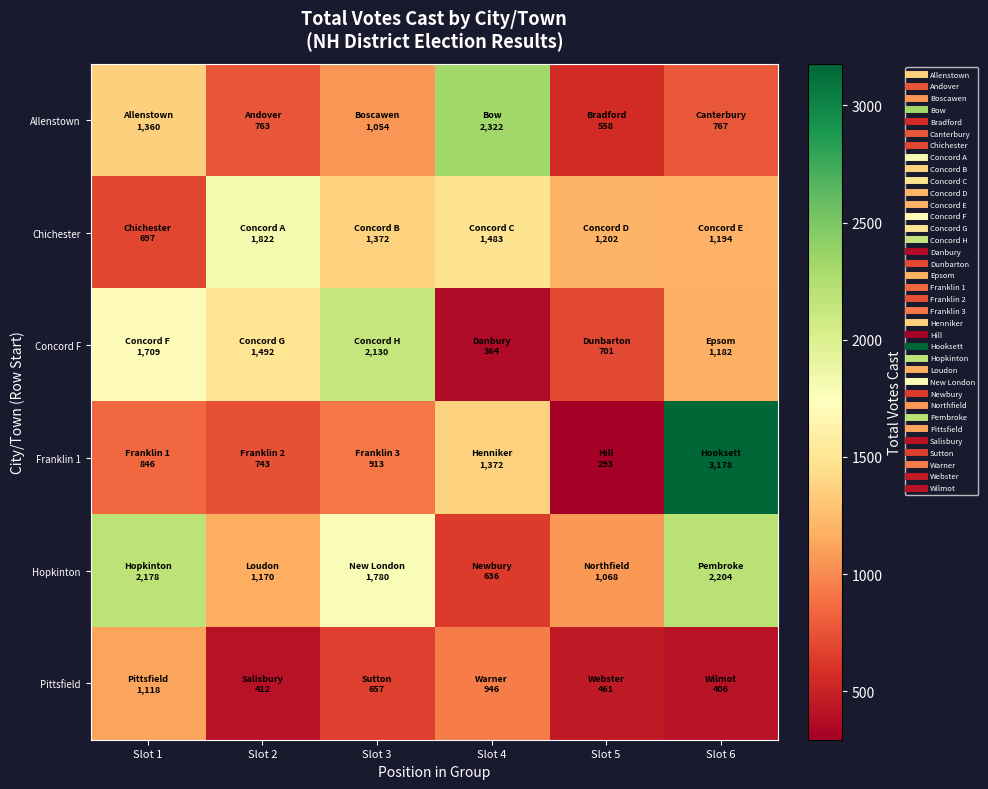

At which category is the sum across all series the highest?

Slot 6